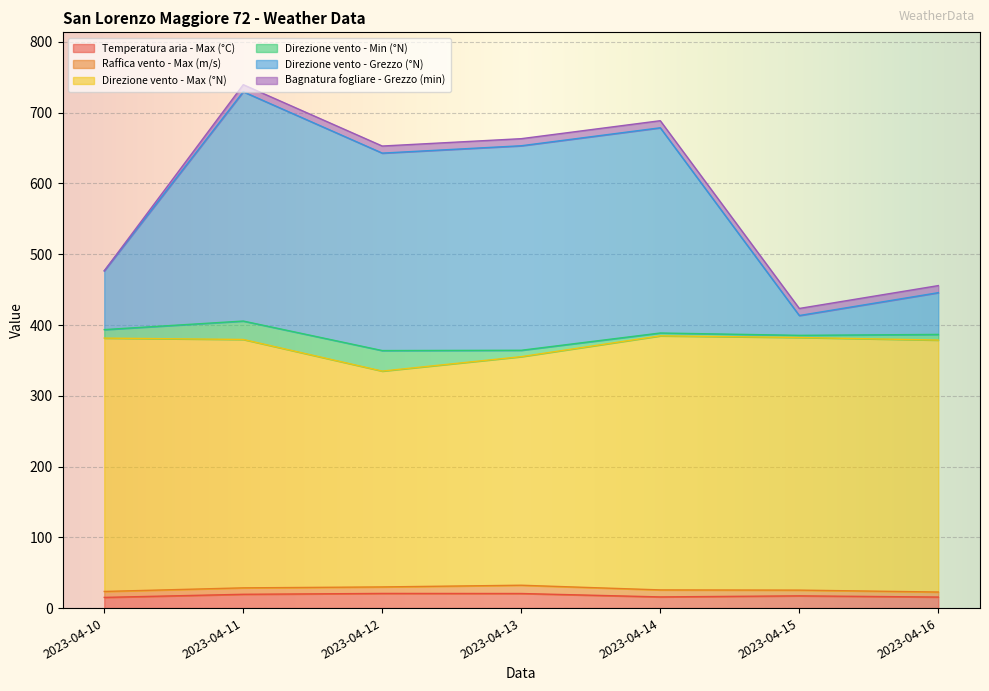

What is the highest value of the Temperatura aria - Max (°C) series?

20.7